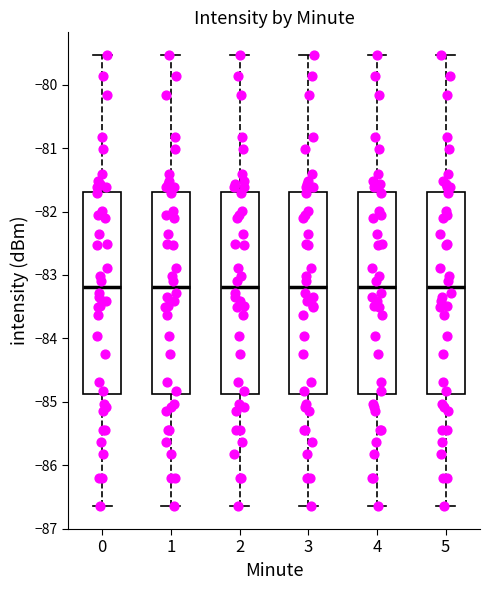

Where does the lower whisker of the box at x = 4 end on the y-axis? The values are not printed on the chart, so give them approximately, as read against the axis.

-86.6